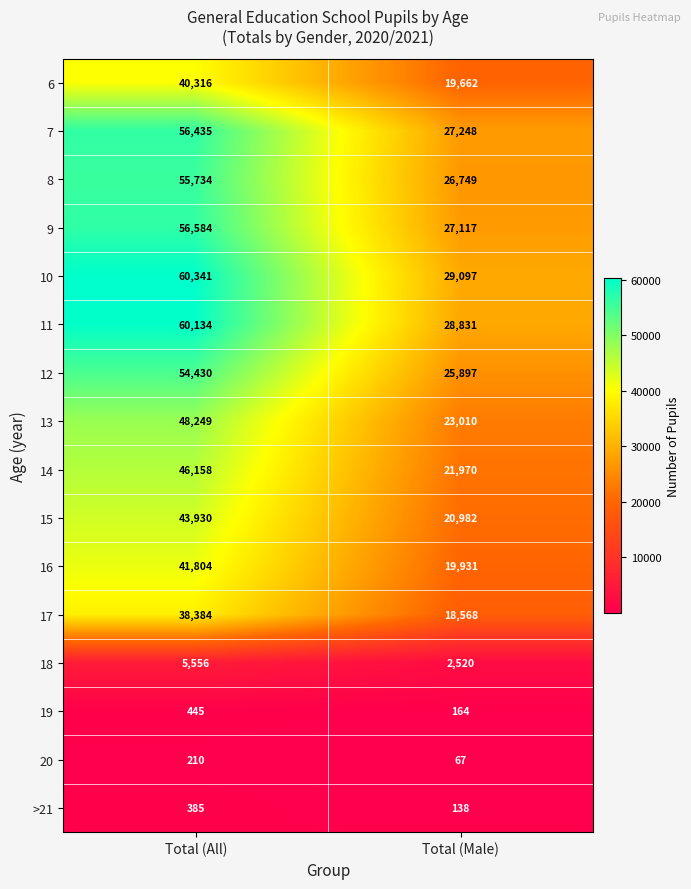

Read the 15 value at Total (All).

43930